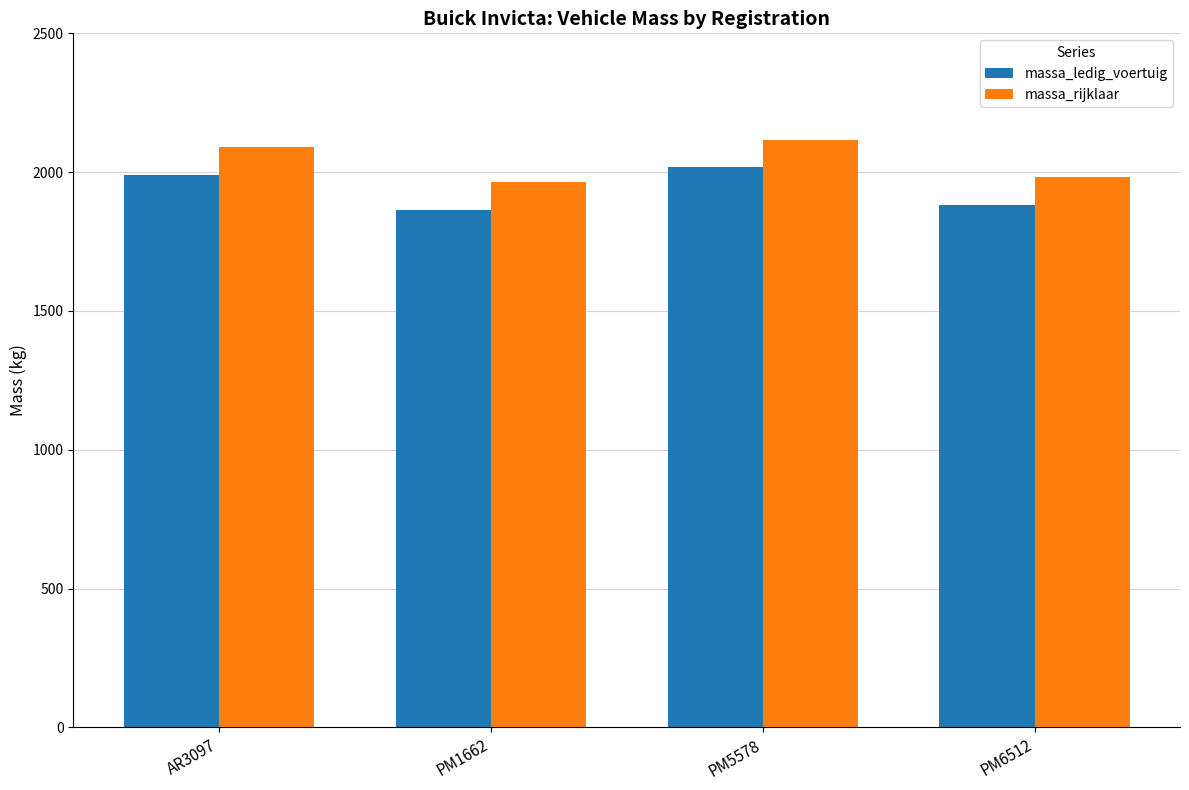

What is the difference between the maximum and minimum values in the massa_rijklaar series?

152